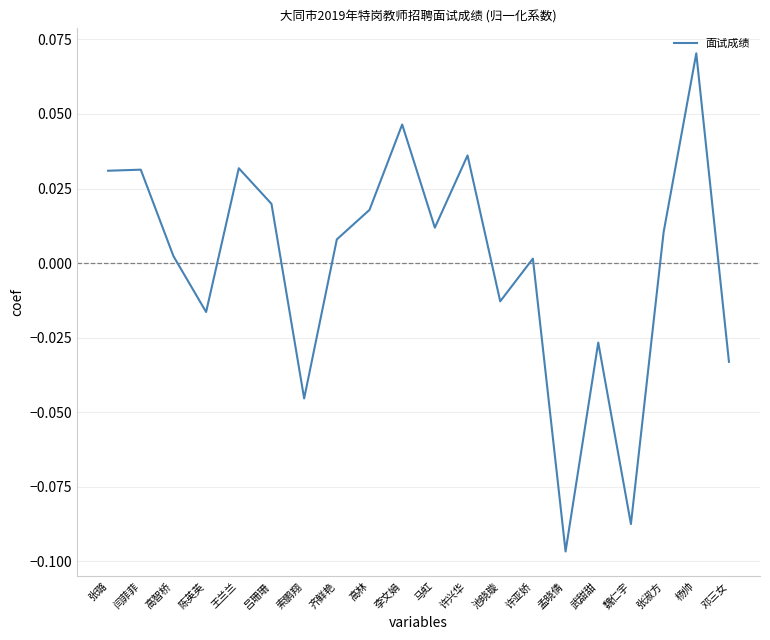

At which category does the chart reach its minimum across all series?

孟晓倩